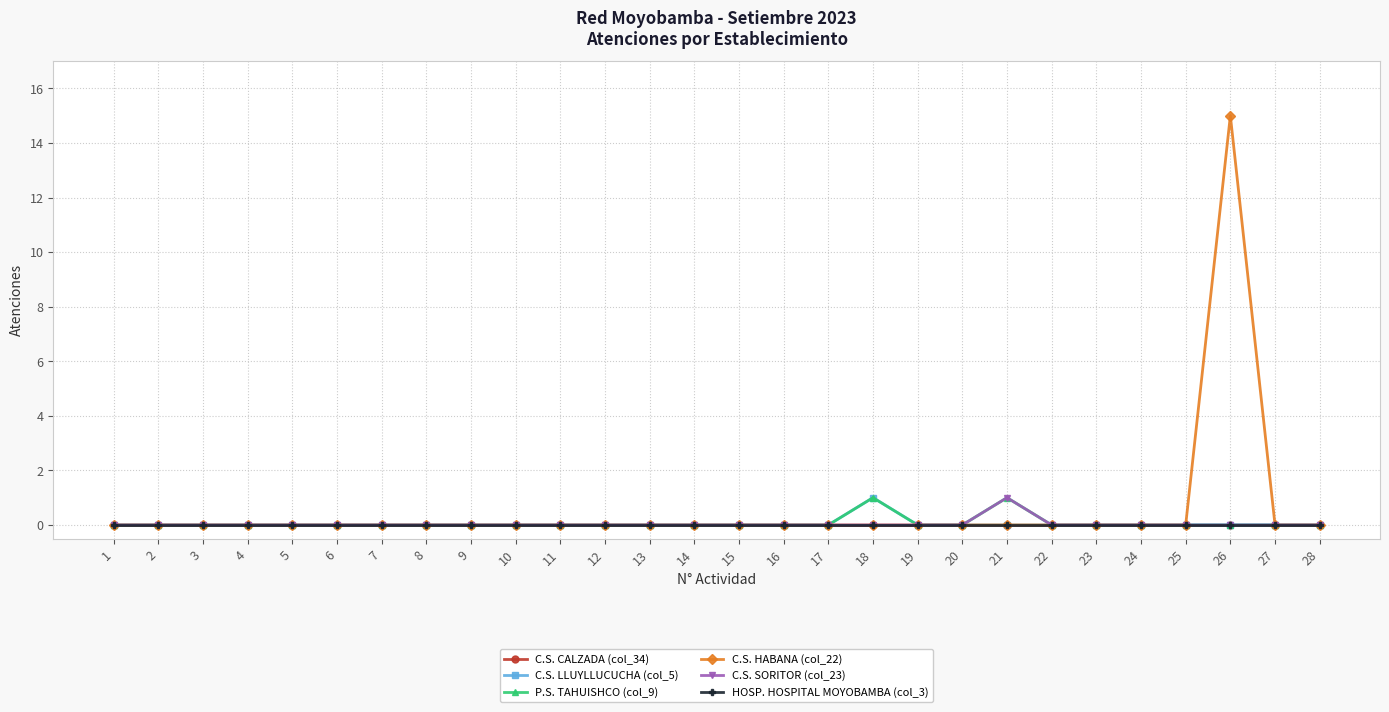

At how many categories does at least one series exceed 1?

1